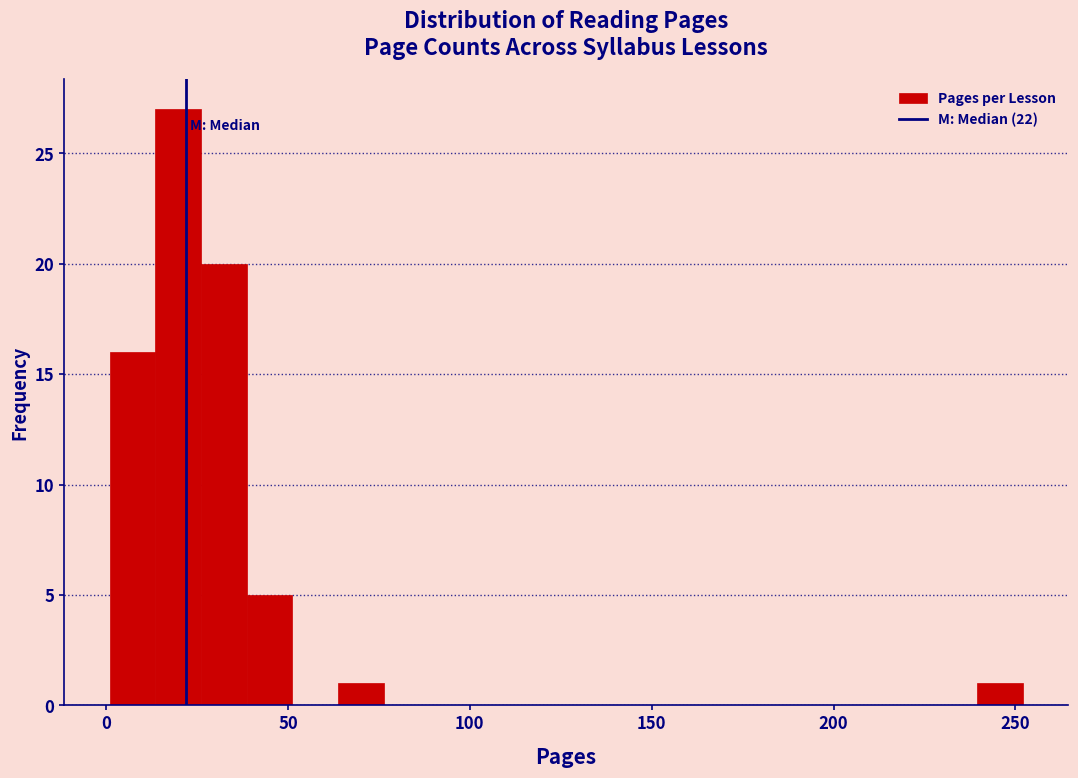

Read against the x-axis, roughly where is the centre of the tallest bar?

20